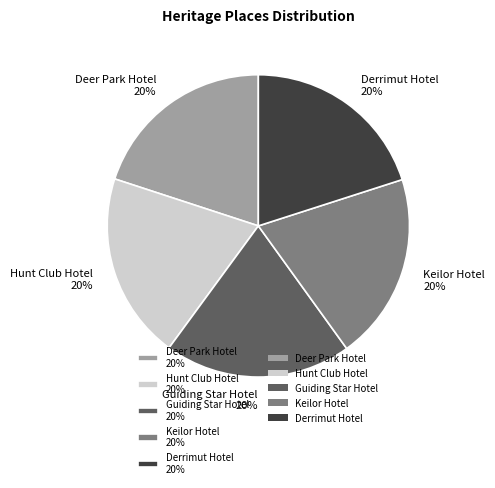

What is the ratio of the value at Guiding Star Hotel to the value at Hunt Club Hotel?

1.0